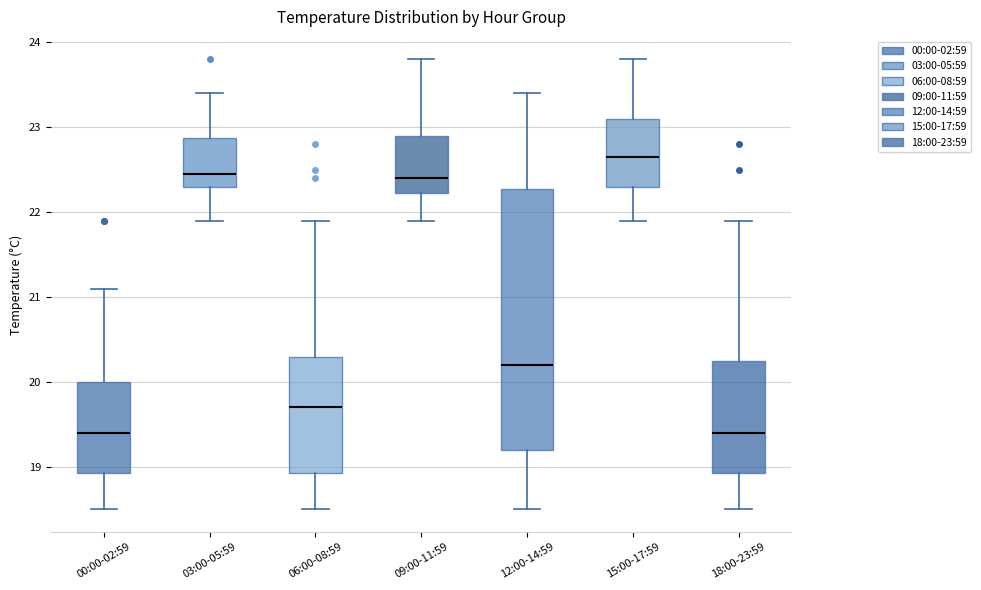

Reading left to right, read every box against the y-axis: the position of its median line, the range the box covers, and the ends of its whiskers. The values are not printed on the chart, so give them approximately, as read against the axis.

00:00-02:59: median 19.4, box 18.9 to 20.0, whiskers 18.5 to 21.1
03:00-05:59: median 22.5, box 22.3 to 22.9, whiskers 21.9 to 23.4
06:00-08:59: median 19.7, box 18.9 to 20.3, whiskers 18.5 to 21.9
09:00-11:59: median 22.4, box 22.2 to 22.9, whiskers 21.9 to 23.8
12:00-14:59: median 20.2, box 19.2 to 22.3, whiskers 18.5 to 23.4
15:00-17:59: median 22.7, box 22.3 to 23.1, whiskers 21.9 to 23.8
18:00-23:59: median 19.4, box 18.9 to 20.3, whiskers 18.5 to 21.9